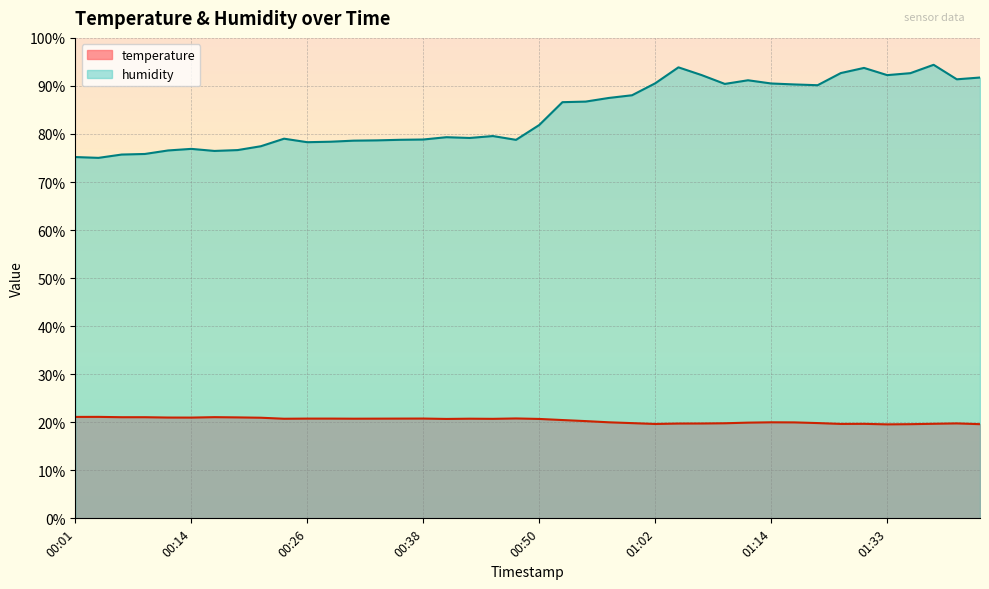

Where does the temperature series first go above 20?

00:01